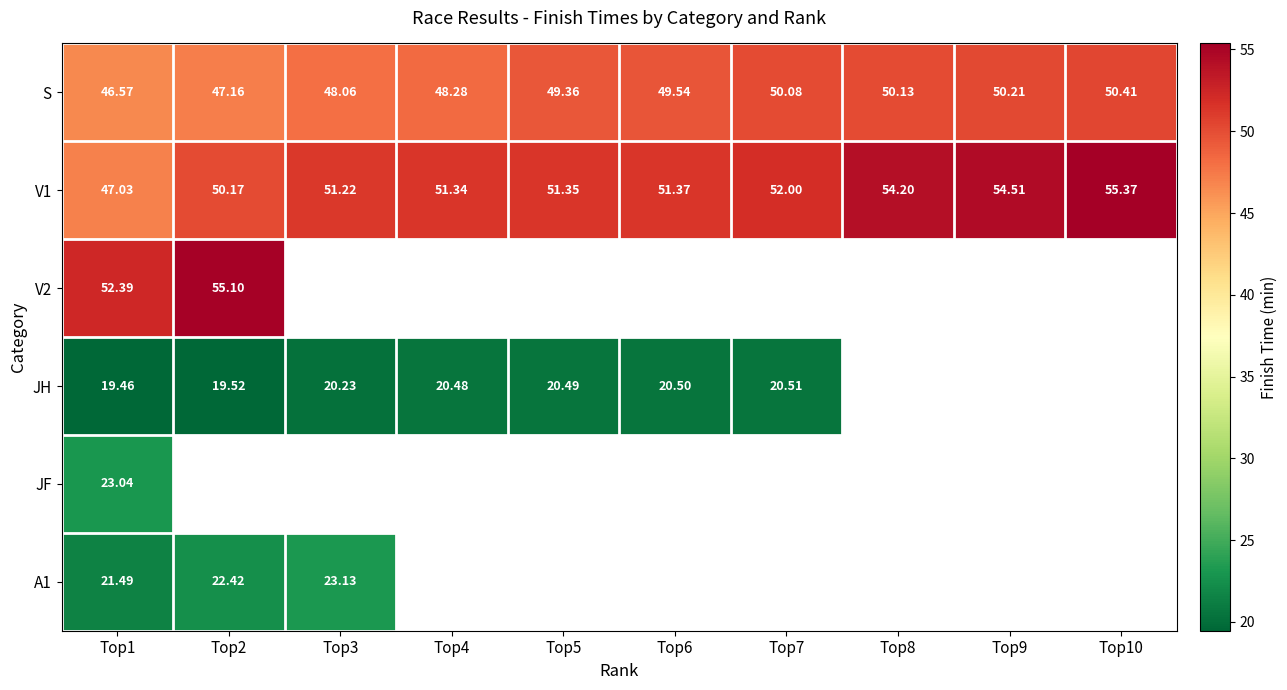

How many data points in V1 are less than 51?

2